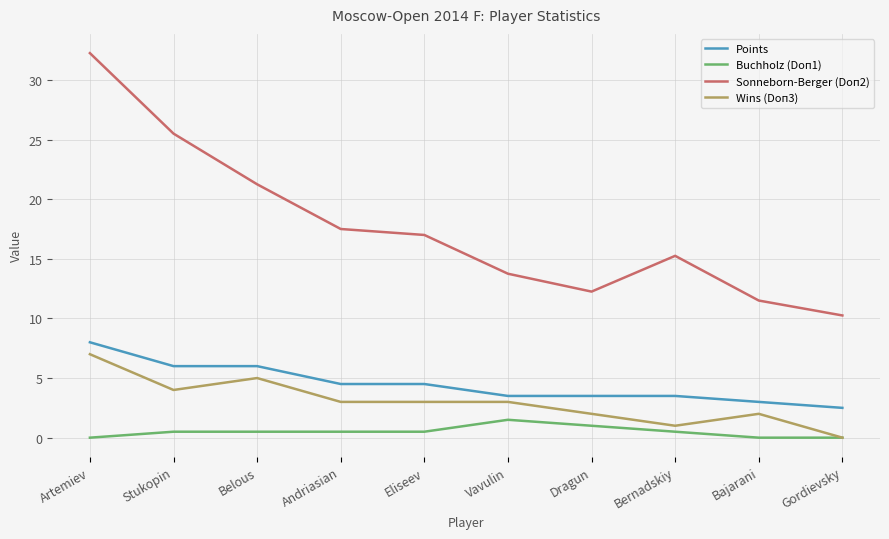

At which category does Sonneborn-Berger (Doп2) reach its first local peak?

Bernadskiy